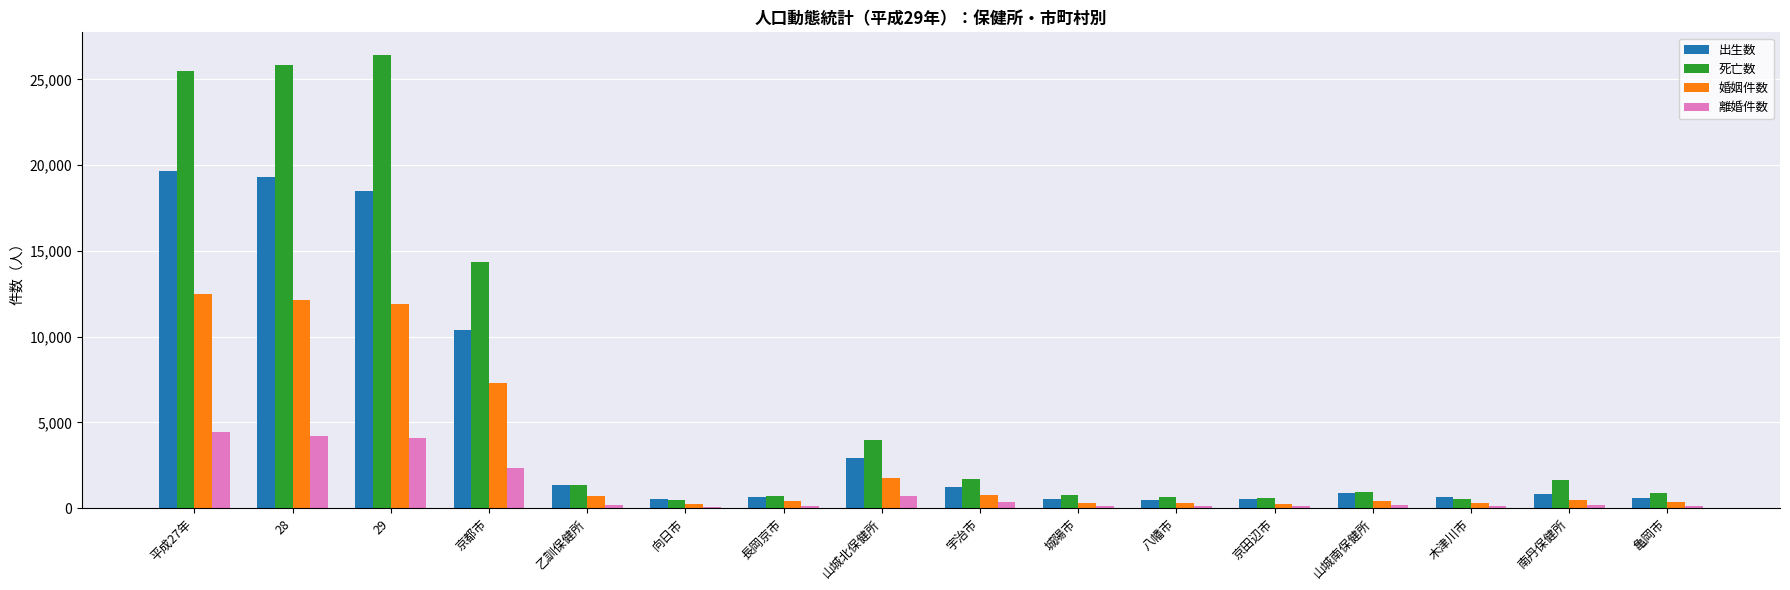

True or false: 死亡数 has a value of 755 at 城陽市.

True